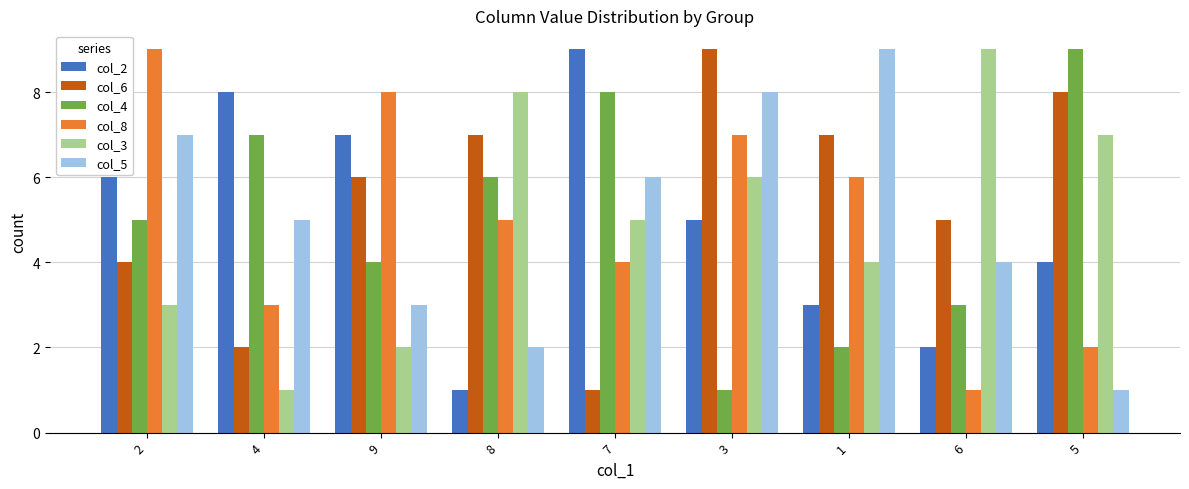

What is the difference between the maximum and minimum values in the col_3 series?

8